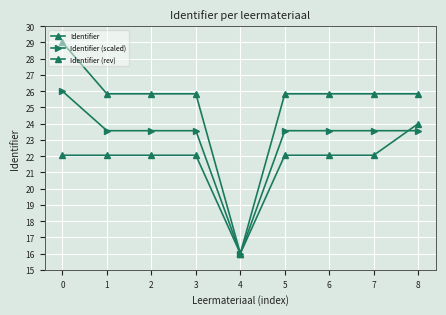

Does the chart have visible grid lines?

Yes